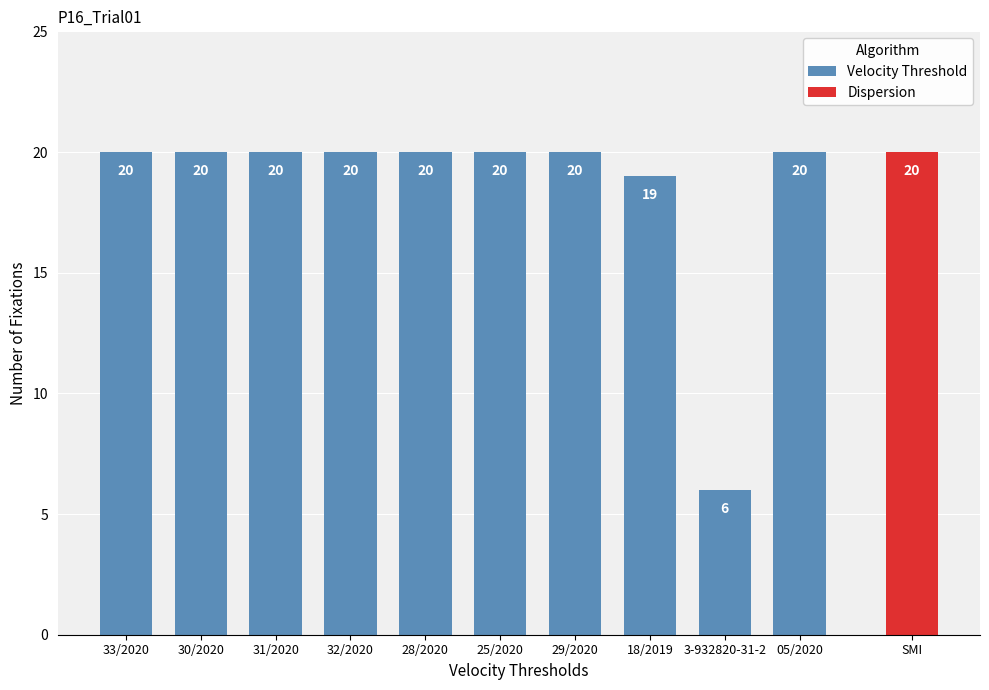

The value of Velocity Threshold at 3-932820-31-2 is 6. True or false?

True